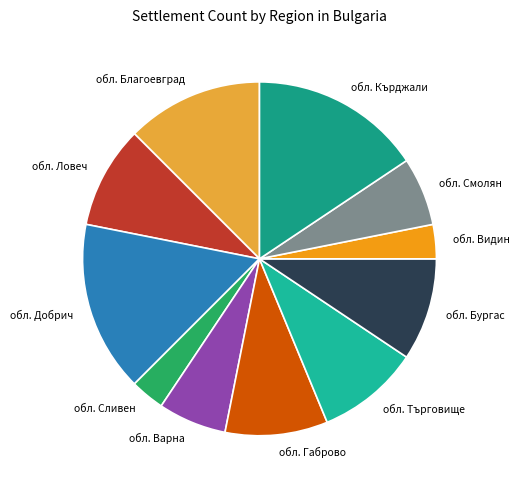

Combined, do обл. Търговище and обл. Бургас account for over 50%?

No